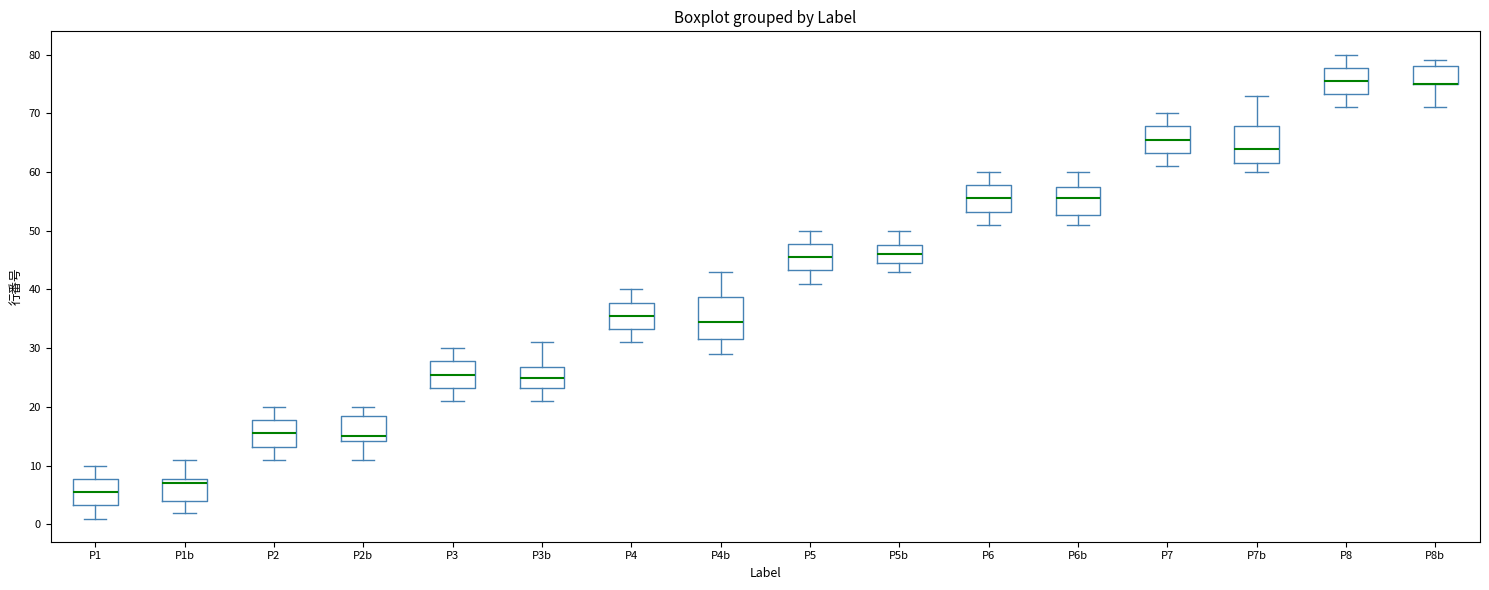

Which box is the tallest, from its lower edge to its upper edge?

P4b